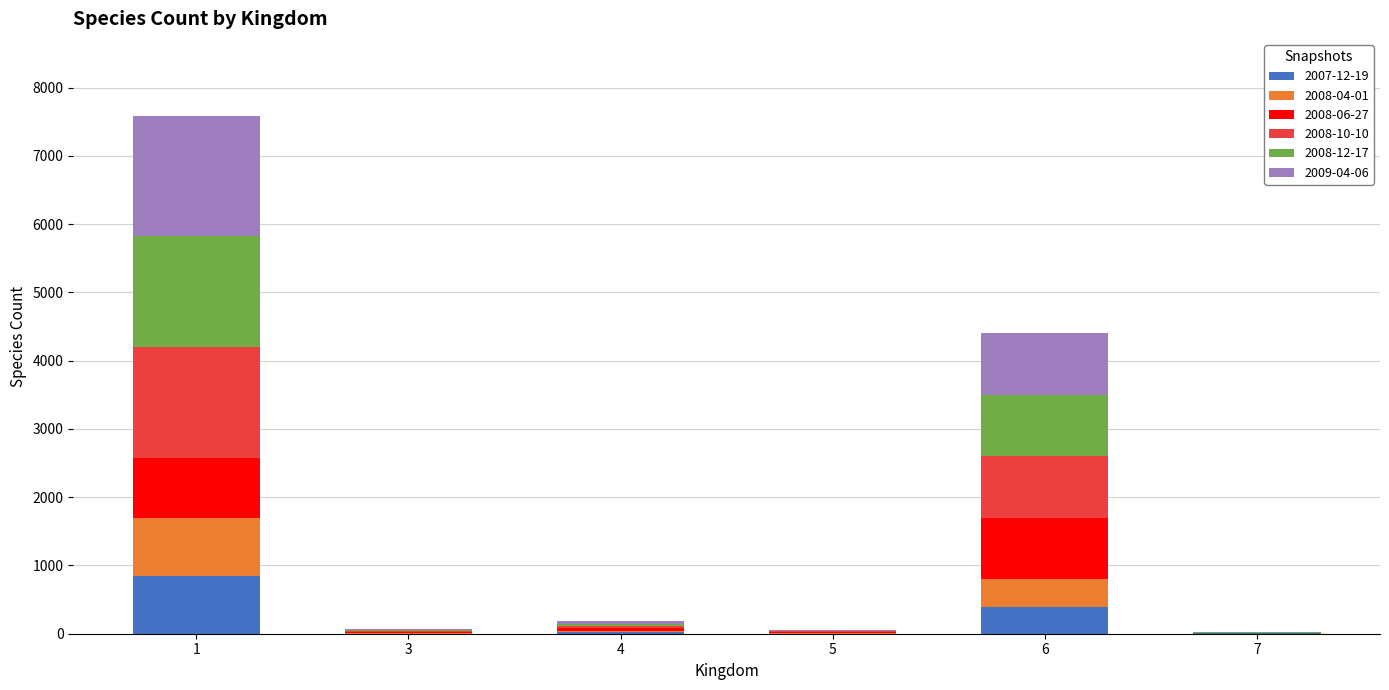

The value of 2008-06-27 at 1 is 872. True or false?

True